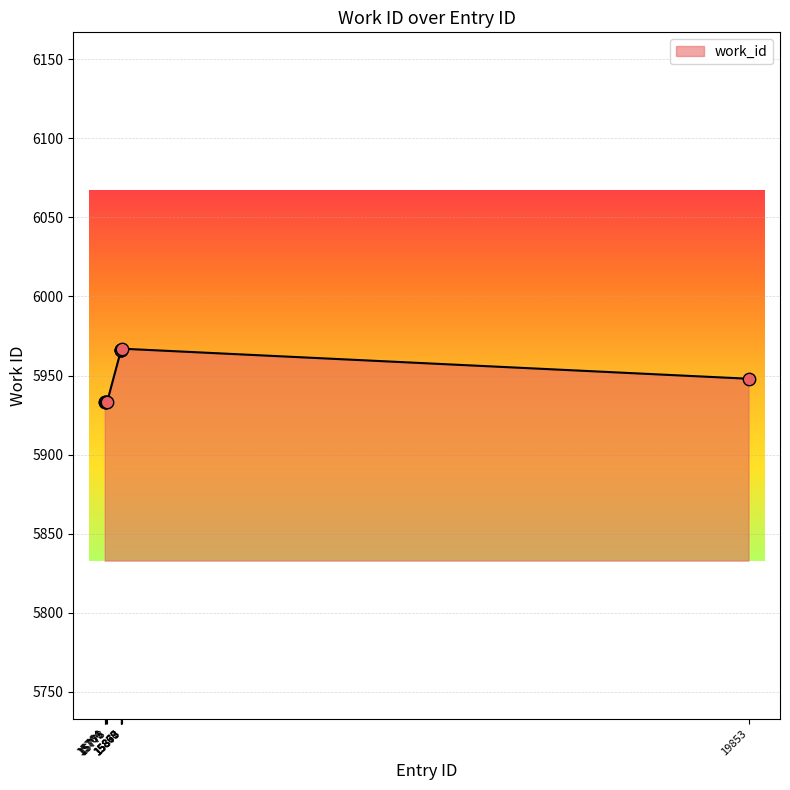

Which has a higher value, 15868 or 15766?

15868